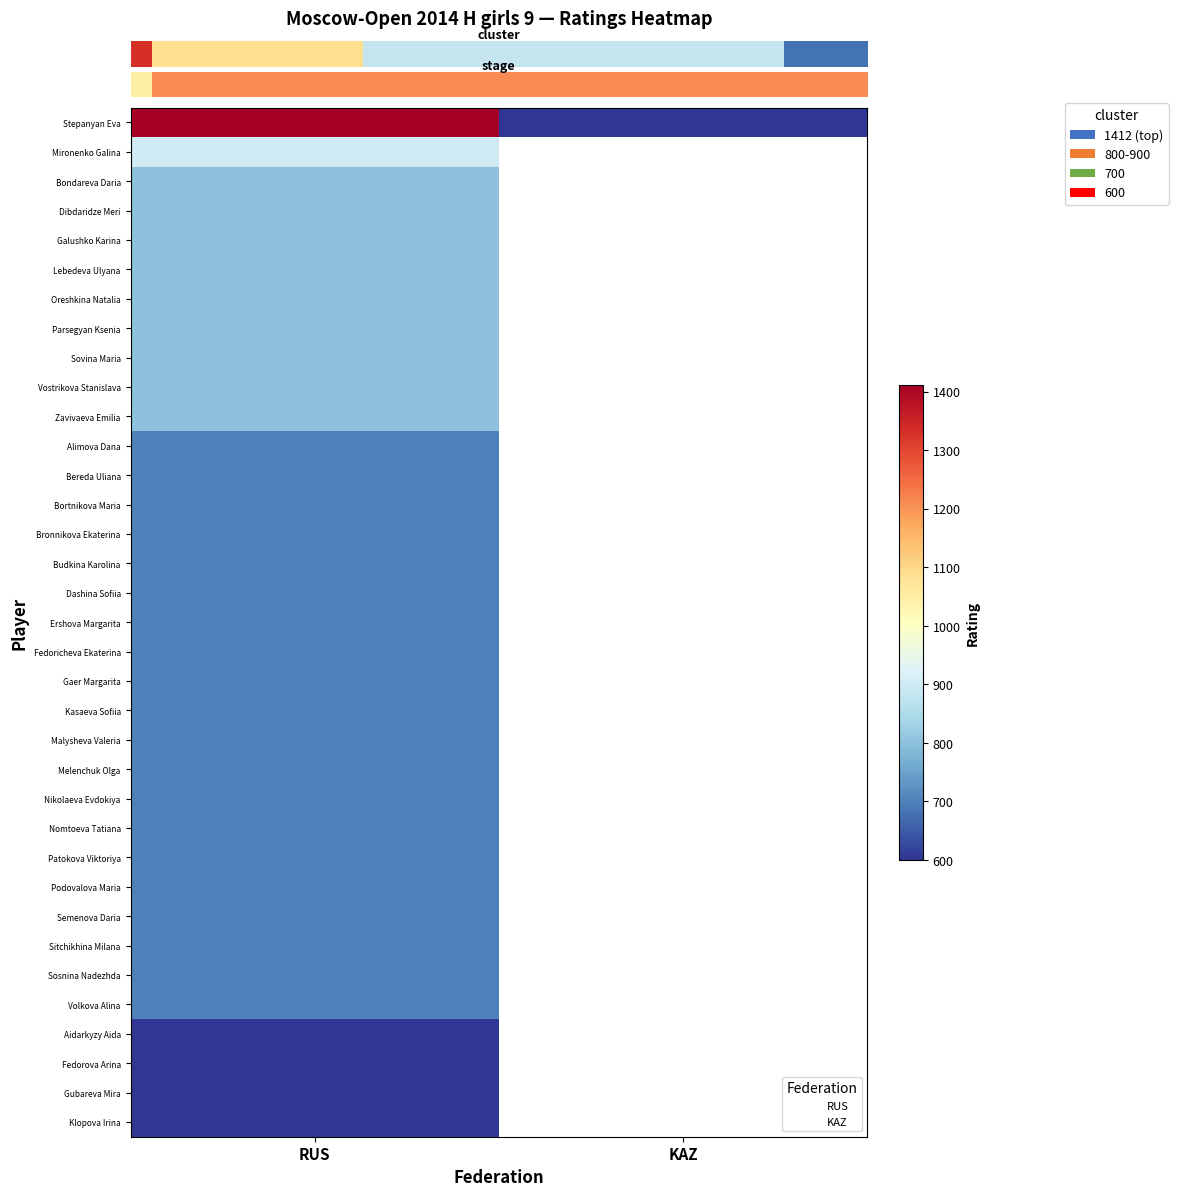

Which has a higher value, KAZ or RUS?

RUS